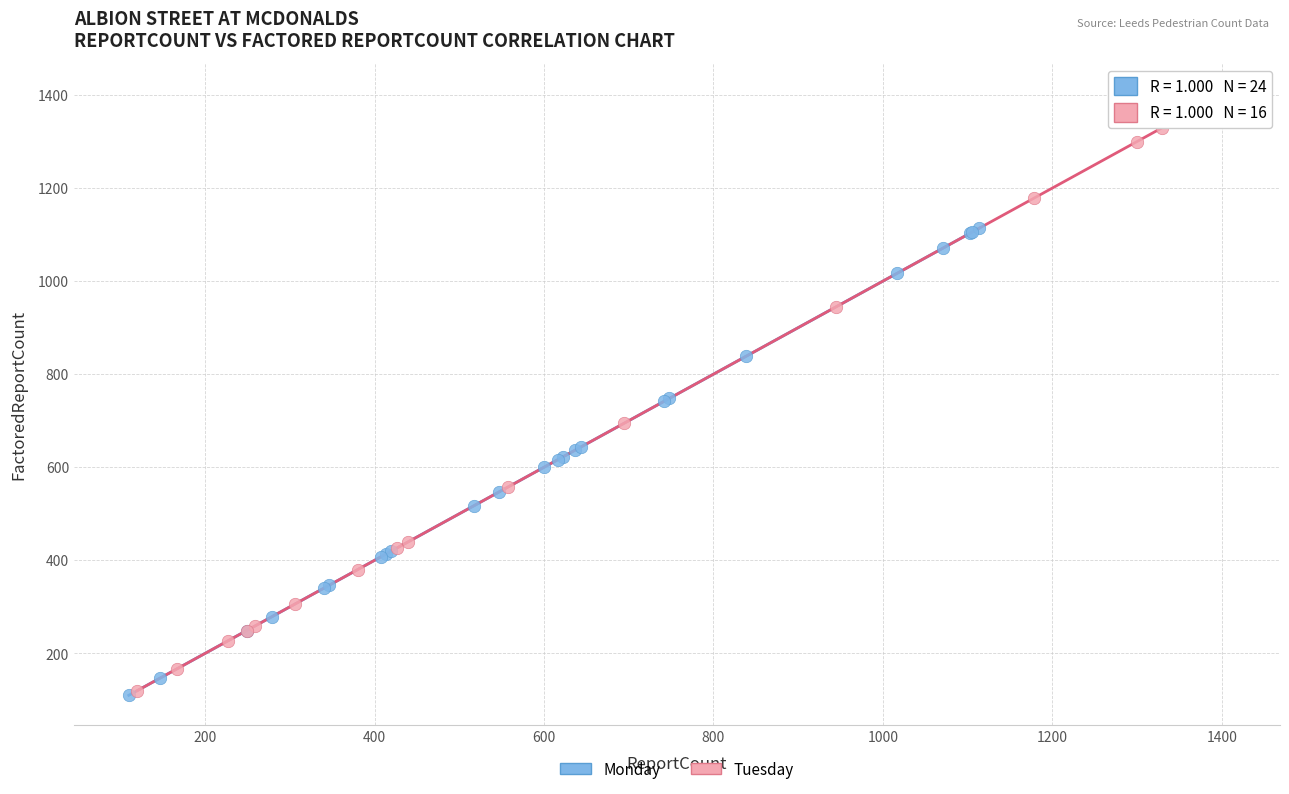

Which series has the widest spread of Y values?

Tuesday